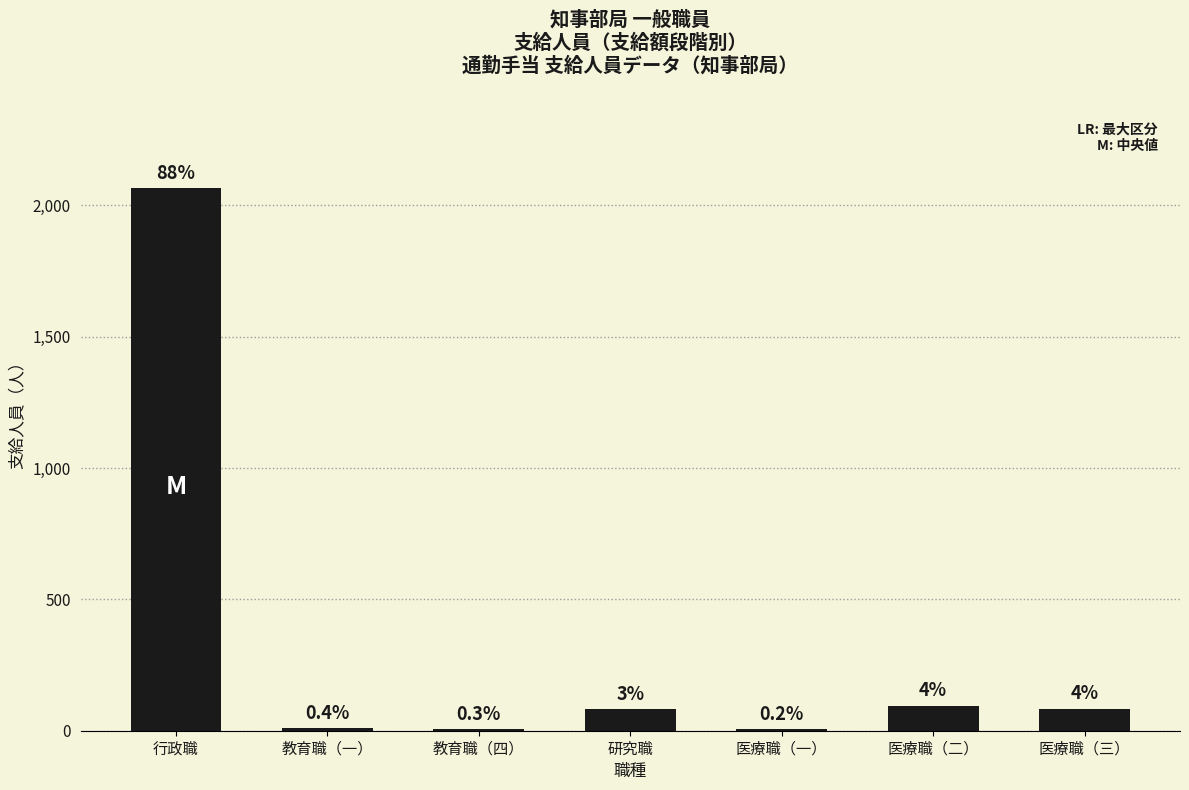

Are the bars horizontal?

No